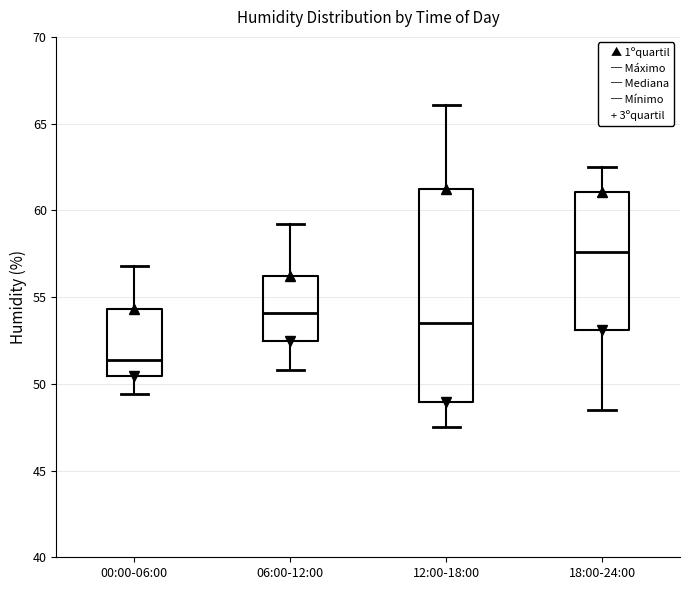

Comparing the boxes themselves (not the whiskers), which one is the tallest?

12:00-18:00